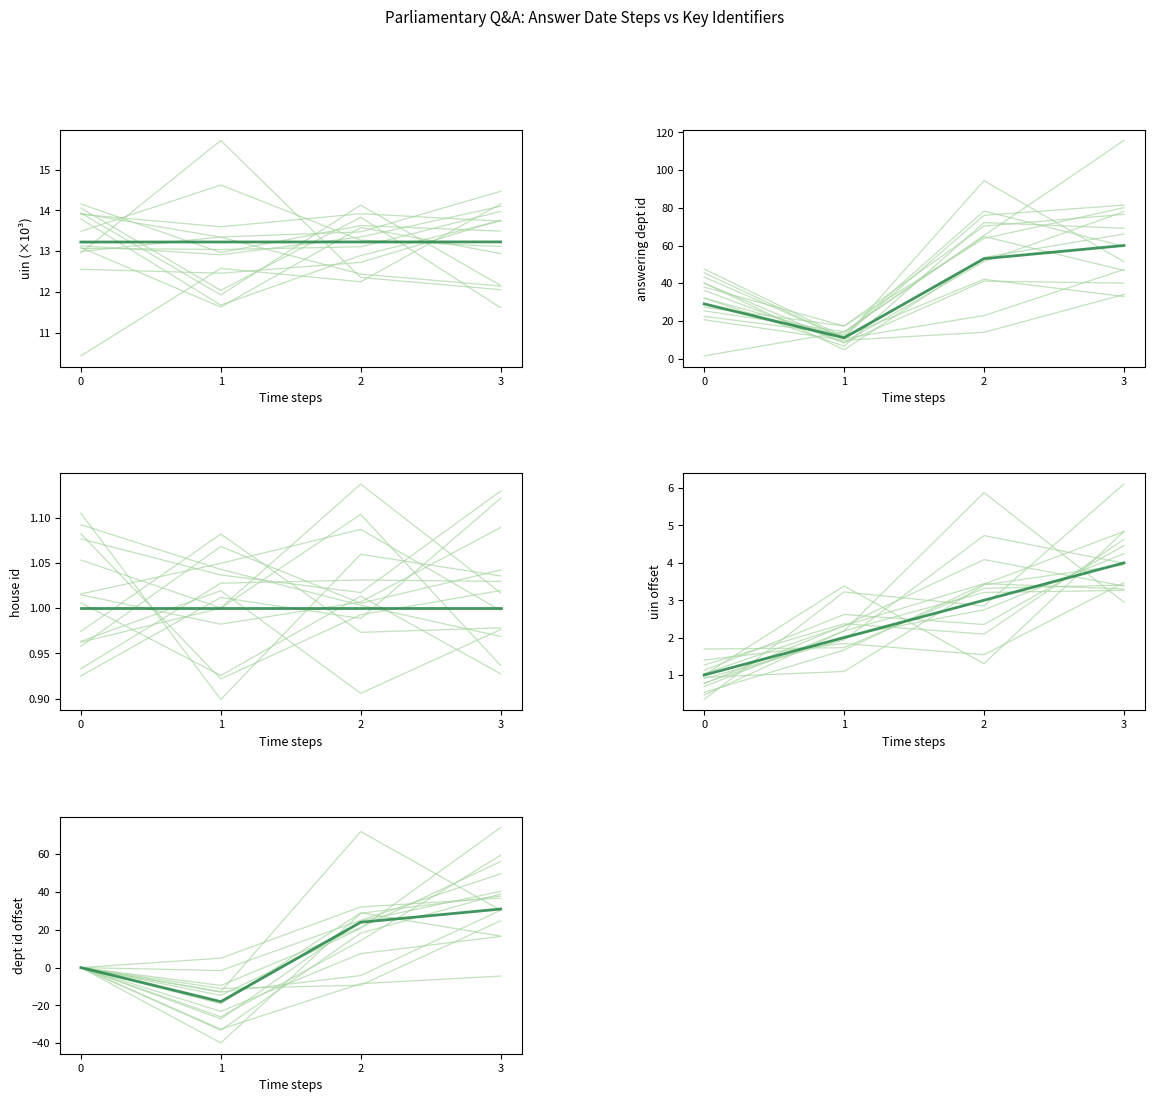

True or false: uin offset and answering dept id cross at least once.

False